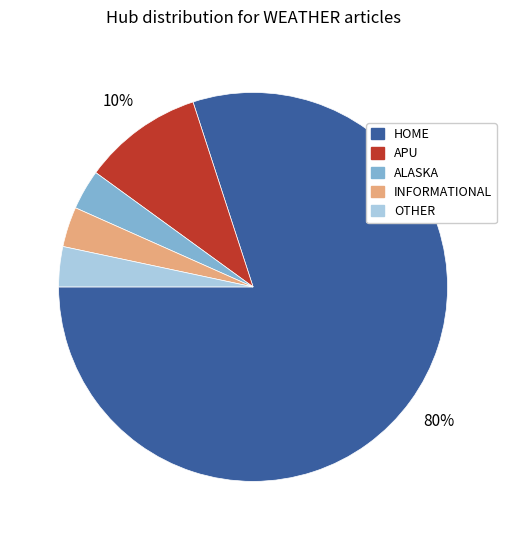

Combined, do ALASKA and HOME account for over 50%?

Yes